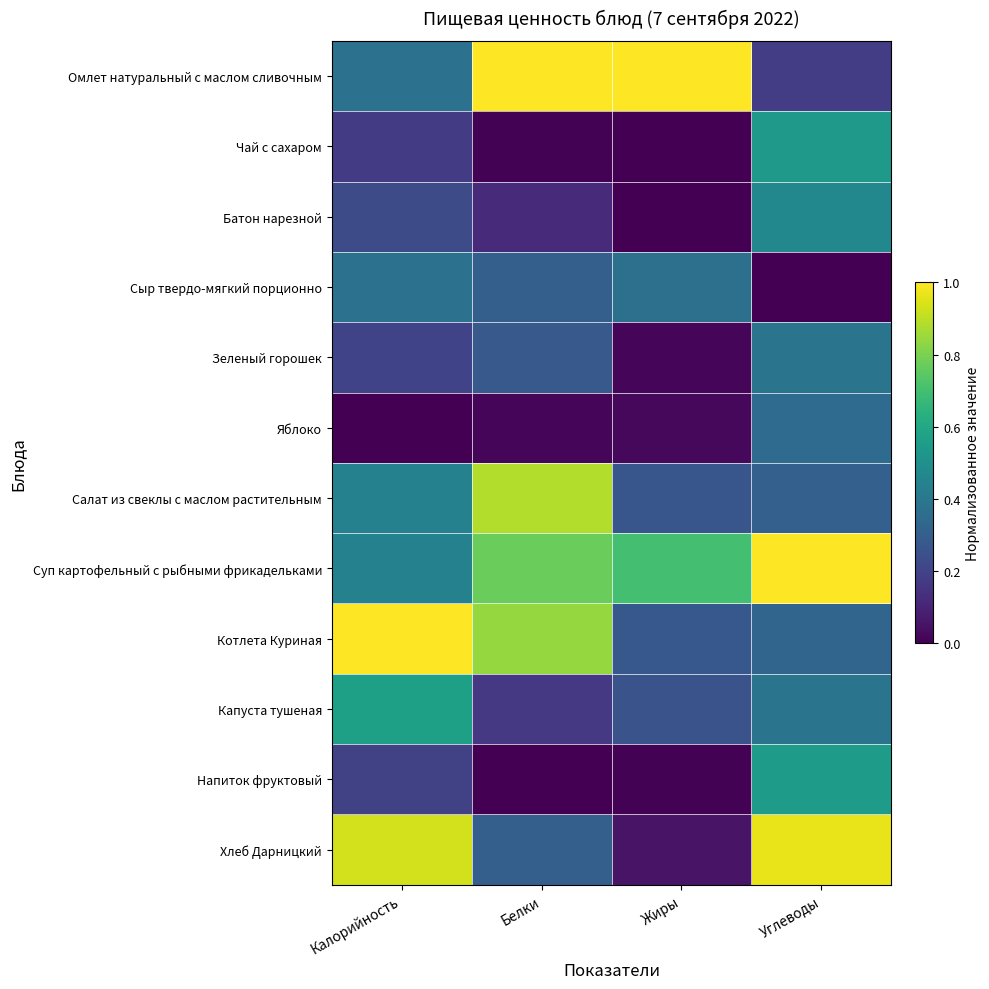

At which category does the chart reach its peak across all series?

Белки